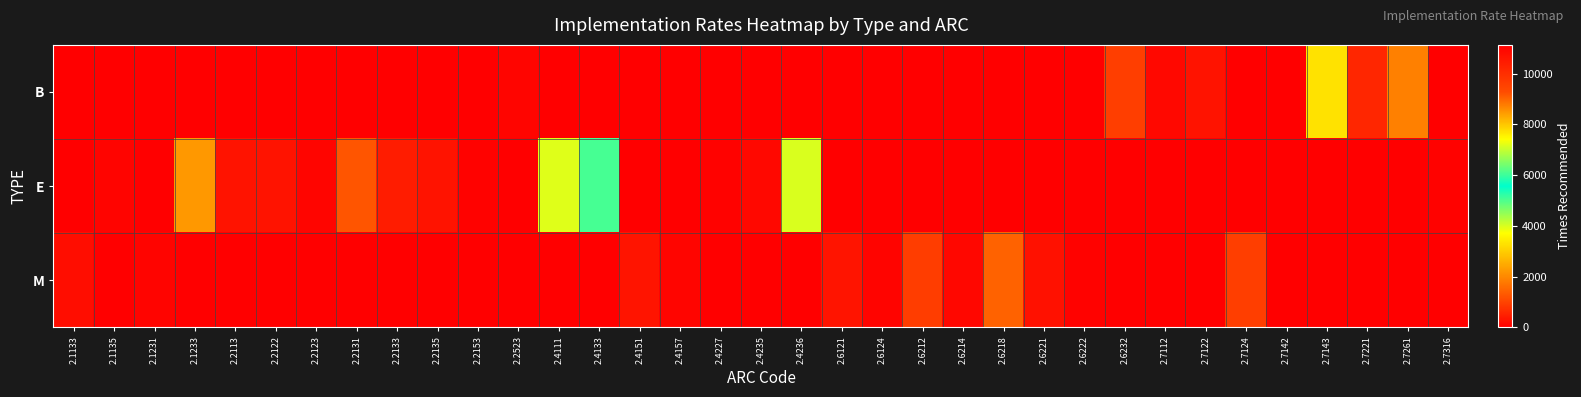

Between 2.6214 and 2.6222, which series saw the biggest shift?

M